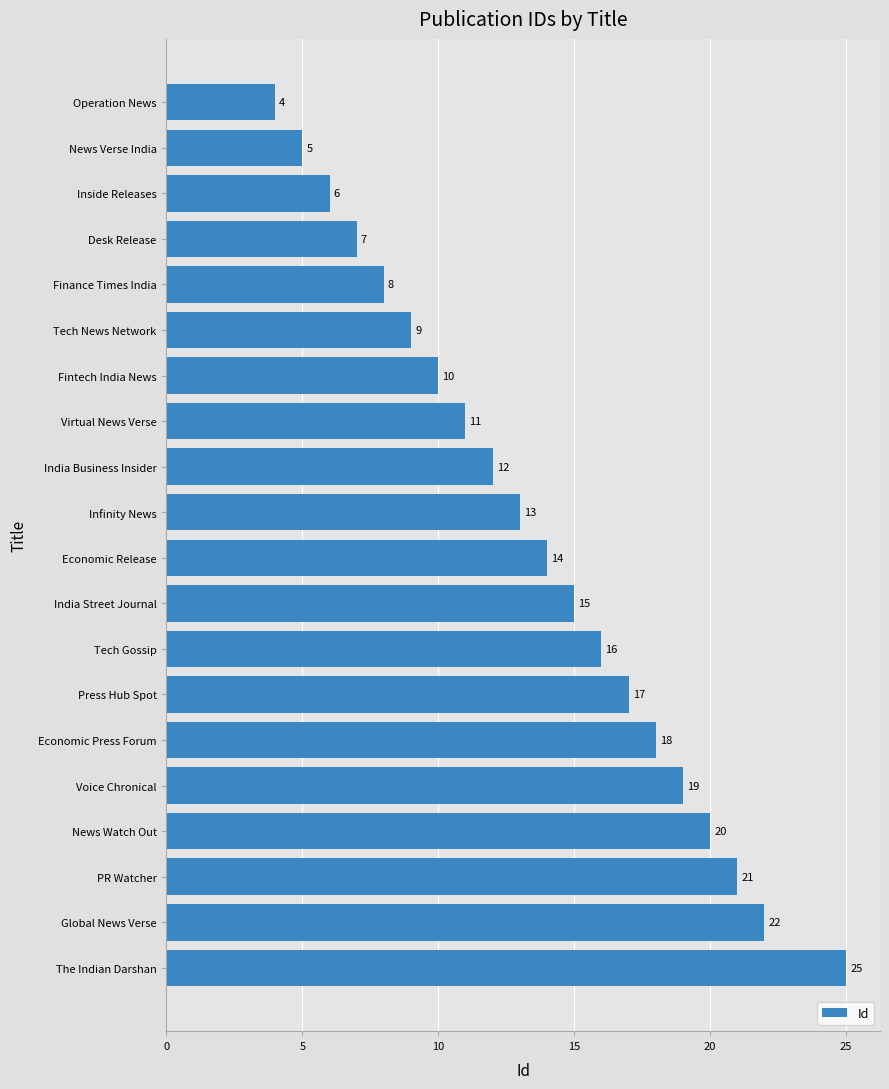

What is the change in value from Operation News to Tech News Network?

+5